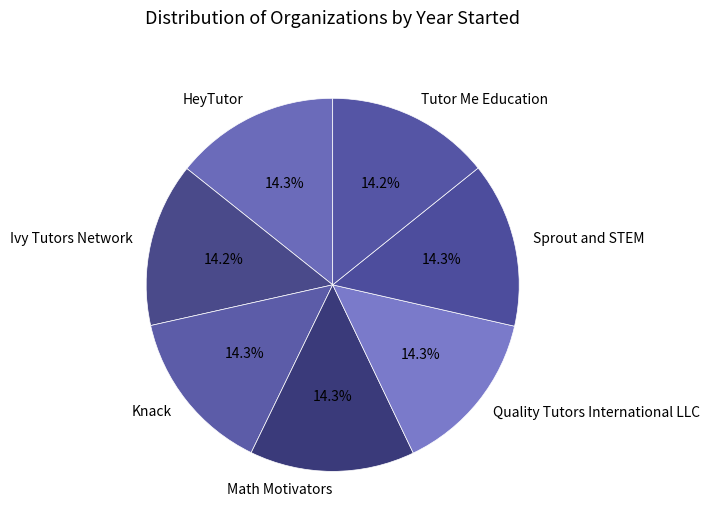

What portion of the pie excludes Sprout and STEM?

85.7%